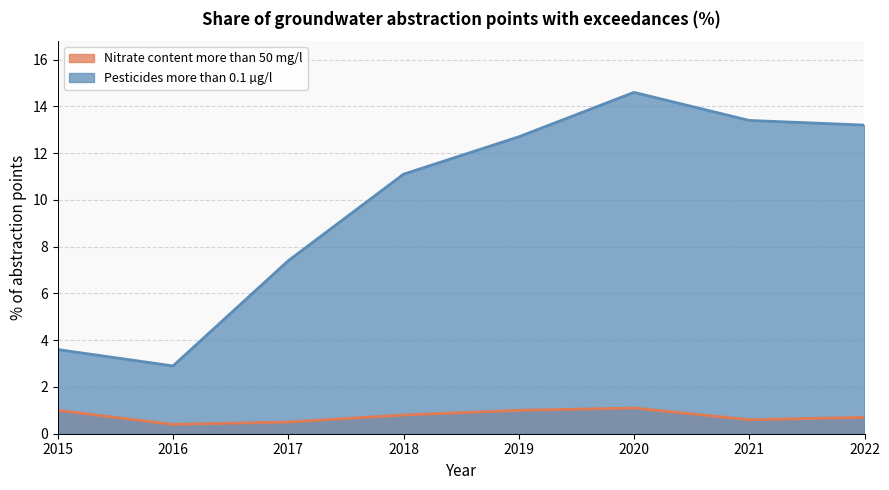

True or false: Nitrate content more than 50 mg/l and Pesticides more than 0.1 µg/l cross at least once.

False